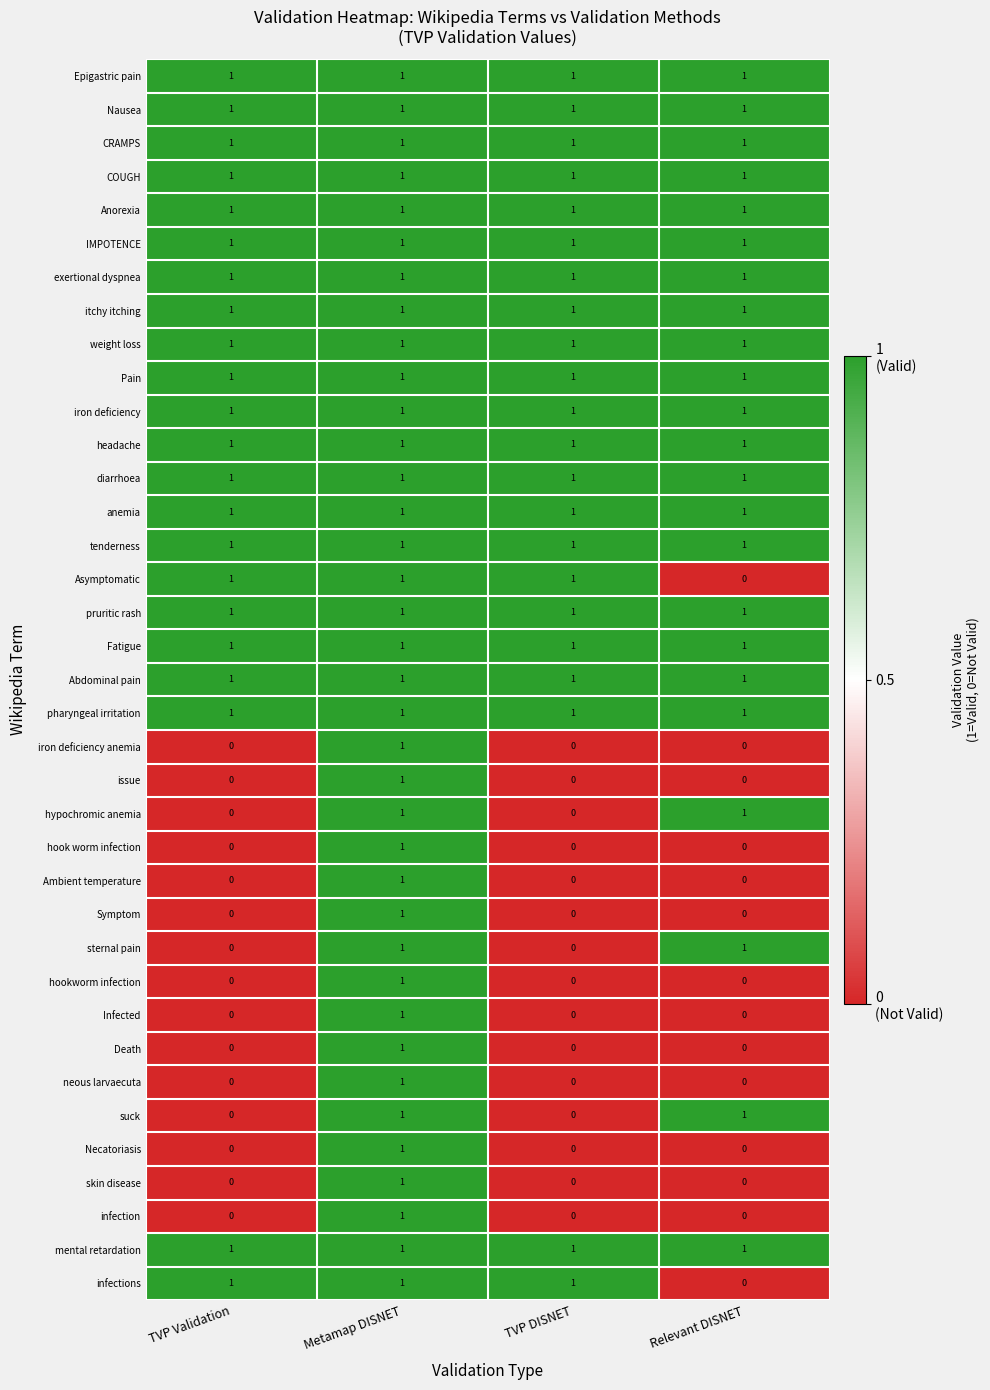

At which category is the sum across all series the highest?

Metamap DISNET